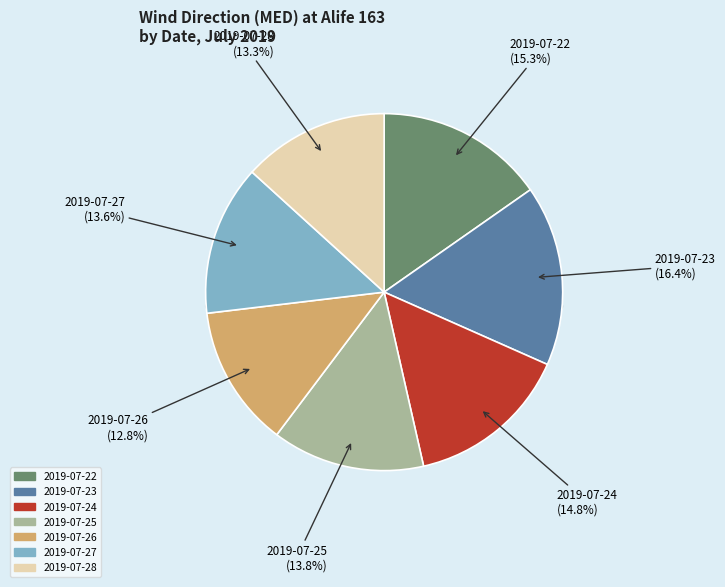

To the nearest percent, what is the combined percentage of 2019-07-25 and 2019-07-27?

27%